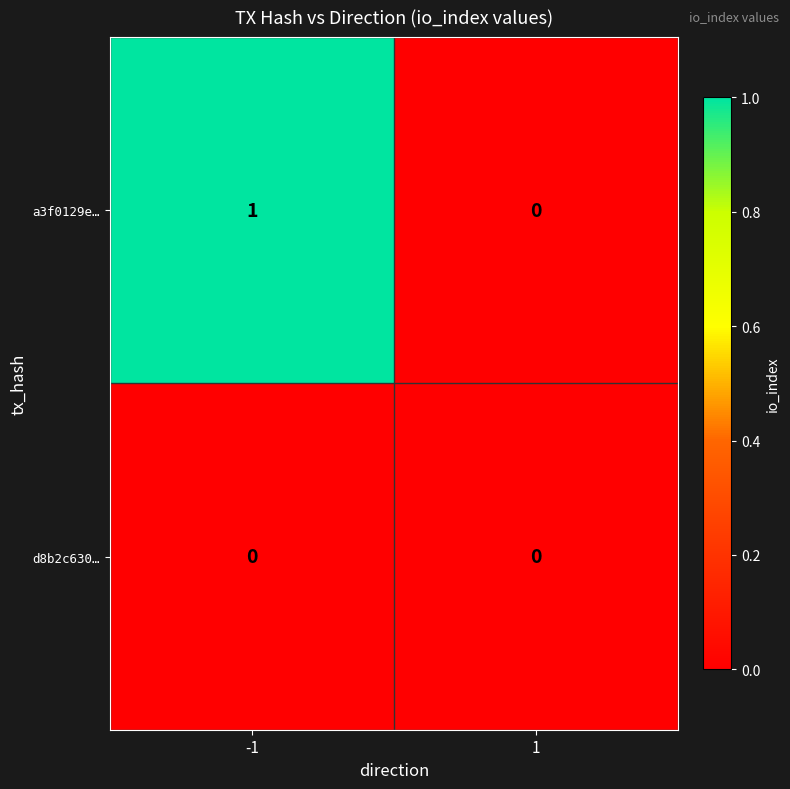

Reading right to left, what are all the values shown in this chart?

a3f0129e…: 1=0	-1=1
d8b2c630…: 1=0	-1=0